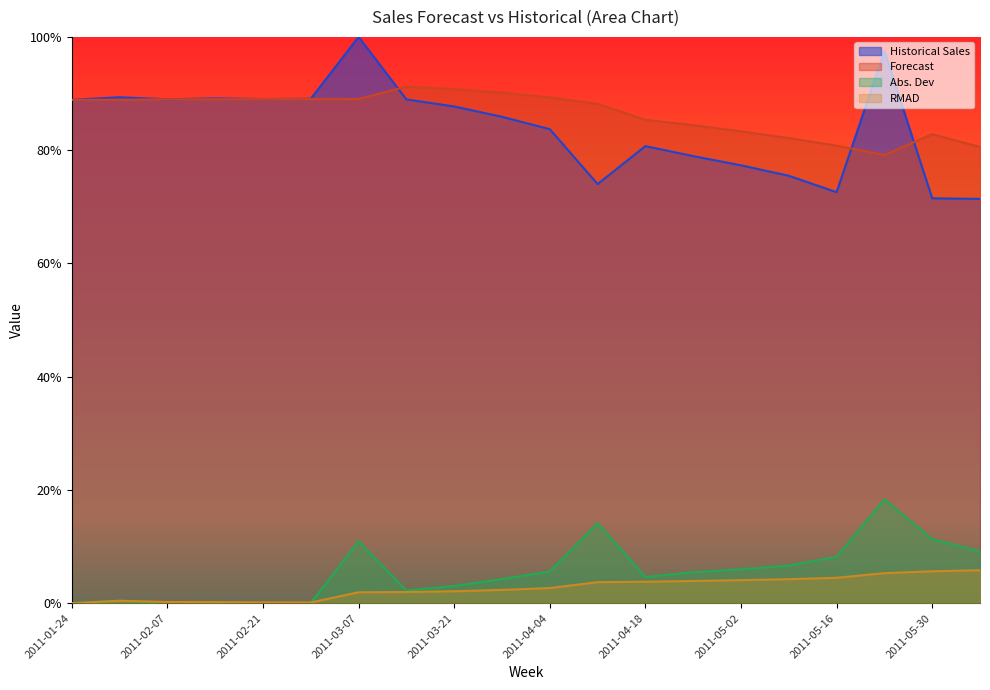

What is the greatest value displayed?

1.0